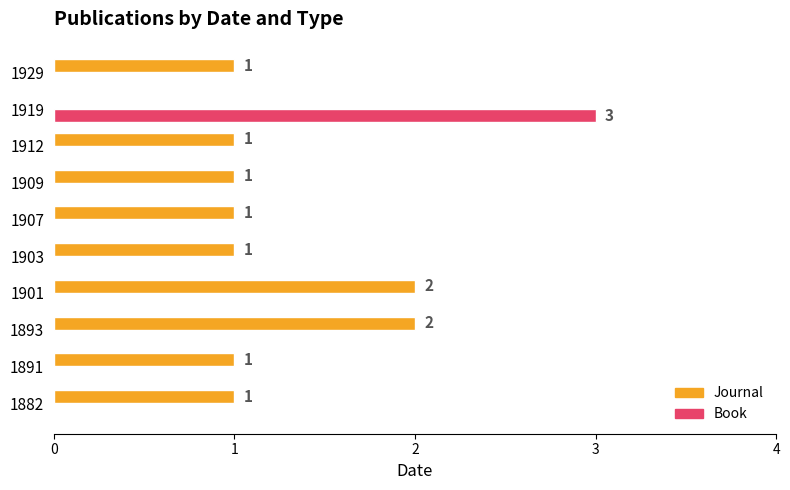

Is the value of Book at 1901 greater than the value of Journal at 1929?

No